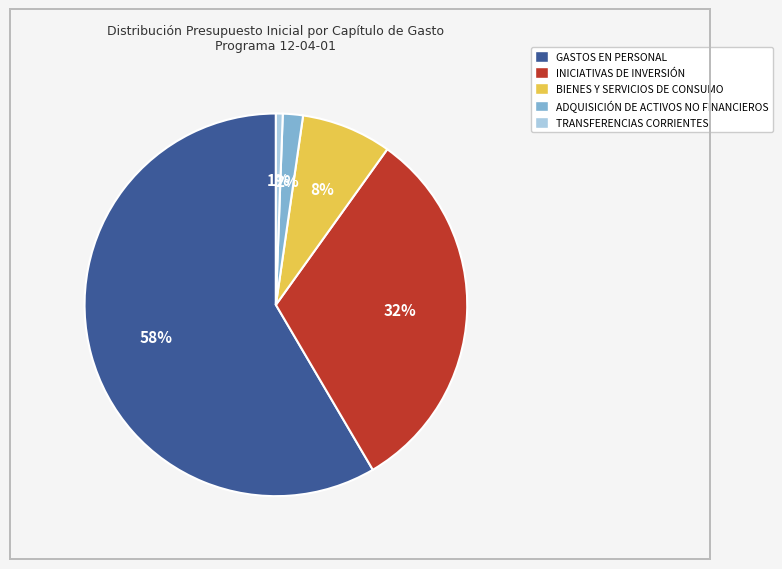

Rank the categories by value from lowest to highest.

TRANSFERENCIAS CORRIENTES, ADQUISICIÓN DE ACTIVOS NO FINANCIEROS, BIENES Y SERVICIOS DE CONSUMO, INICIATIVAS DE INVERSIÓN, GASTOS EN PERSONAL